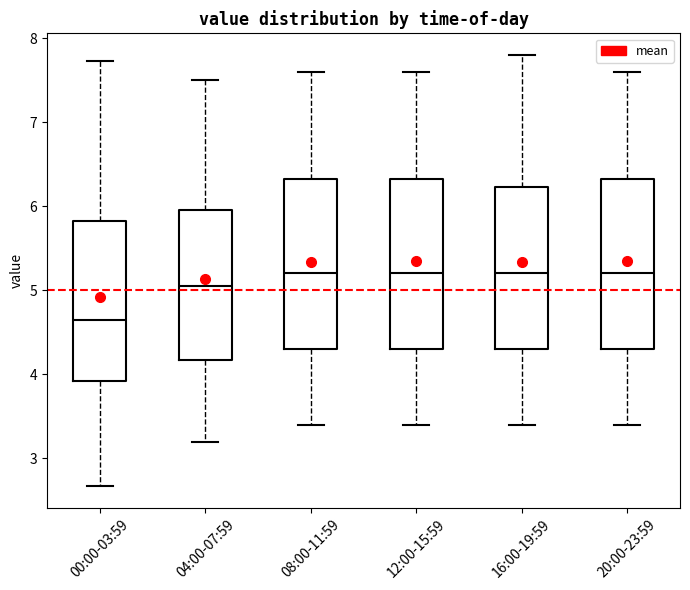

Reading left to right, transcribe this box plot: for each box, give where its median line is, the range the box spans, and where its two whiskers end, as read against the y-axis. The values are not printed on the chart, so give them approximately, as read against the axis.

00:00-03:59: median 4.7, box 3.9 to 5.8, whiskers 2.7 to 7.7
04:00-07:59: median 5.1, box 4.2 to 6.0, whiskers 3.2 to 7.5
08:00-11:59: median 5.2, box 4.3 to 6.3, whiskers 3.4 to 7.6
12:00-15:59: median 5.2, box 4.3 to 6.3, whiskers 3.4 to 7.6
16:00-19:59: median 5.2, box 4.3 to 6.2, whiskers 3.4 to 7.8
20:00-23:59: median 5.2, box 4.3 to 6.3, whiskers 3.4 to 7.6